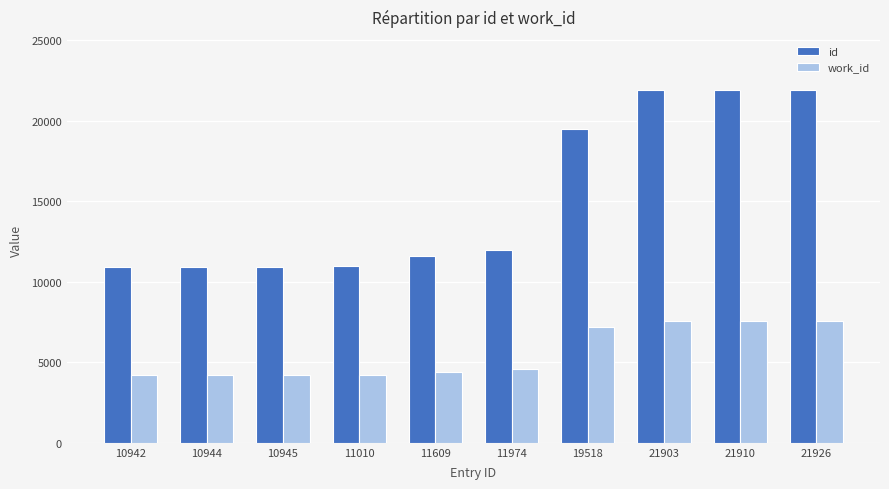

At how many categories does at least one series exceed 9165?

10